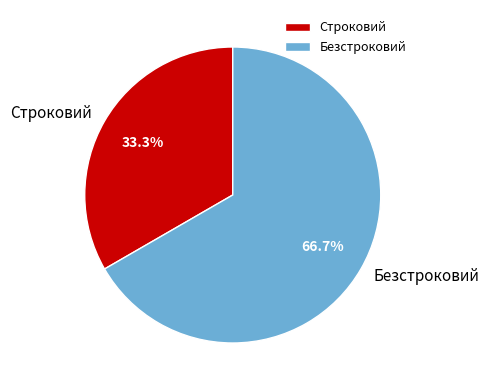

Which slice represents more than half of the pie?

Безстроковий